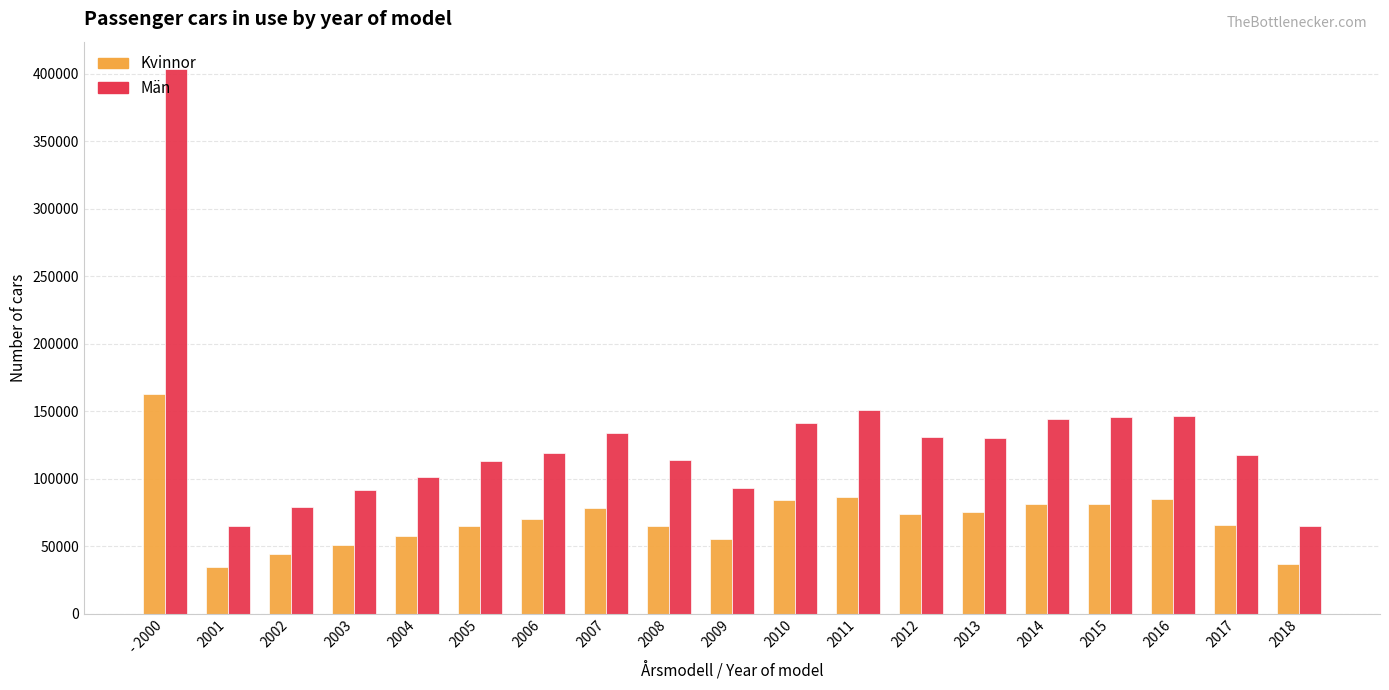

What is the minimum value for Män?

64736